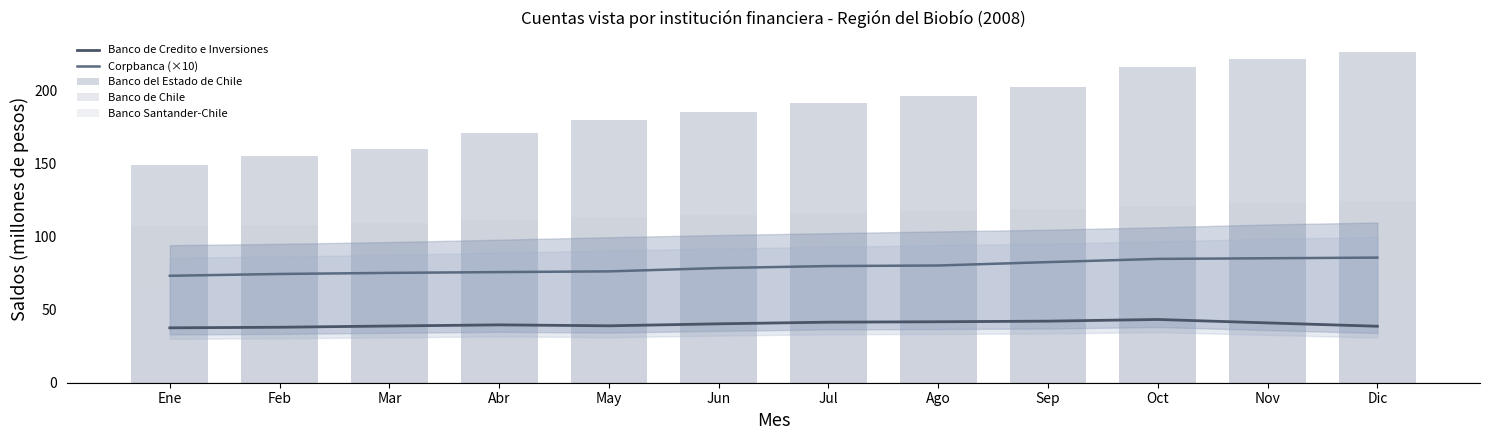

Between Jul and Mar, which is larger?

Jul